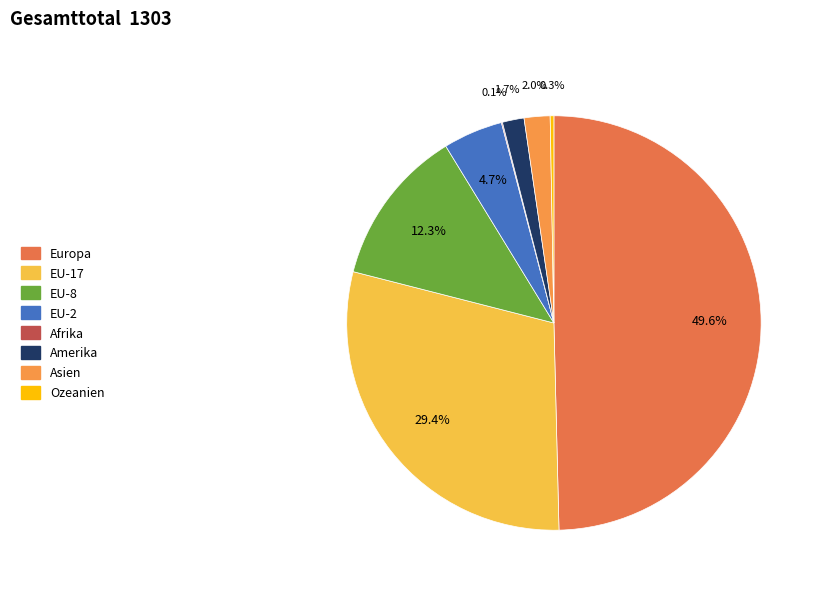

Which slice is the largest?

Europa